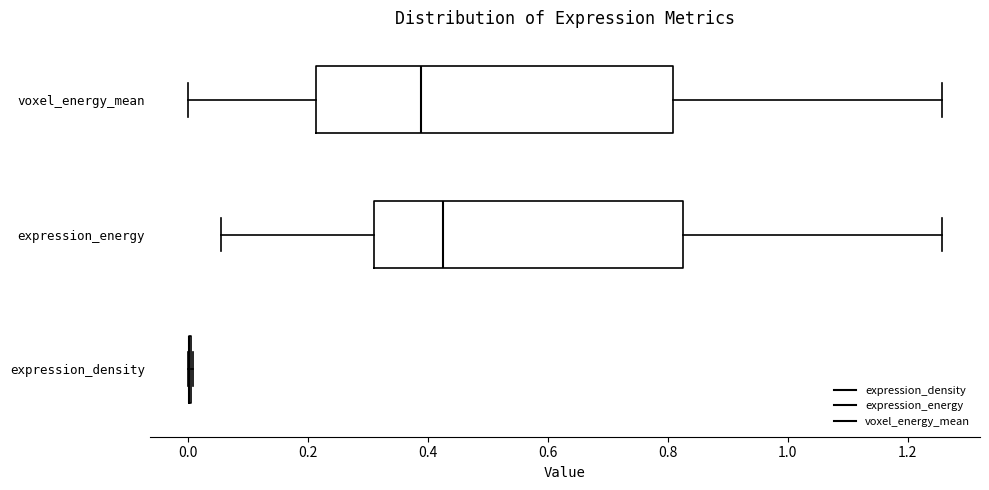

Reading bottom to top, read every box against the x-axis: the position of its median line, the range the box covers, and the ends of its whiskers. The values are not printed on the chart, so give them approximately, as read against the axis.

expression_density: box collapsed to a line at 0.00, whiskers 0.00 to 0.00
expression_energy: median 0.42, box 0.32 to 0.82, whiskers 0.06 to 1.26
voxel_energy_mean: median 0.38, box 0.22 to 0.80, whiskers 0.00 to 1.26